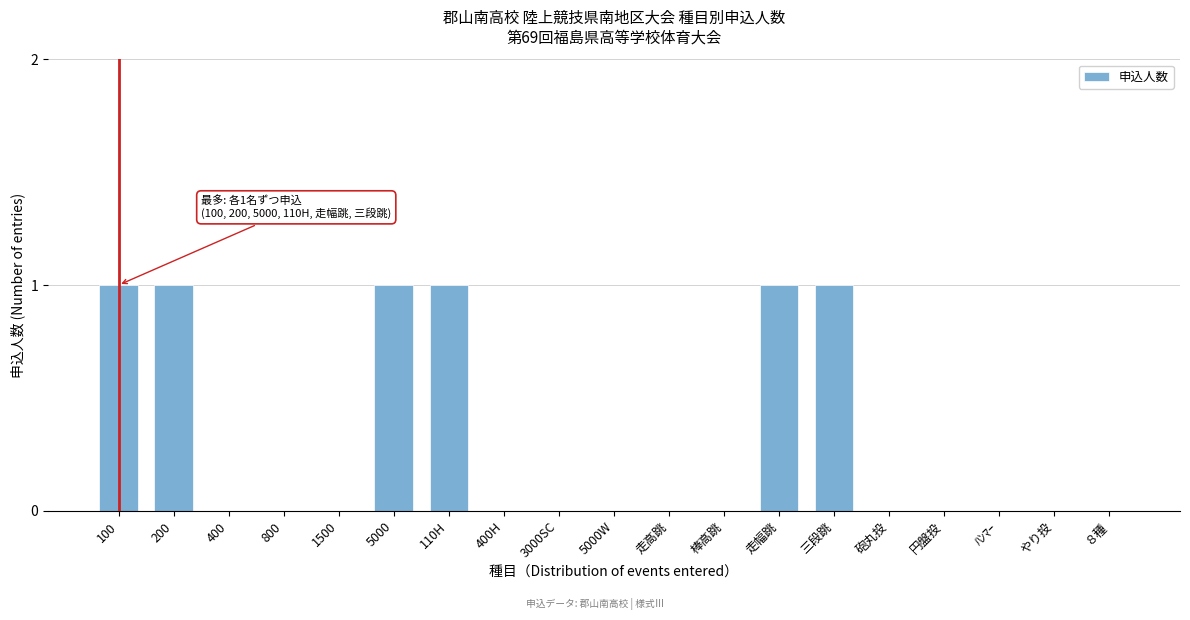

Reading left to right, transcribe all the data shown in this chart.

100=1	200=1	400=0	800=0	1500=0	5000=1	110H=1	400H=0	3000SC=0	5000W=0	走高跳=0	棒高跳=0	走幅跳=1	三段跳=1	砲丸投=0	円盤投=0	ﾊﾝﾏｰ=0	やり投=0	８種=0